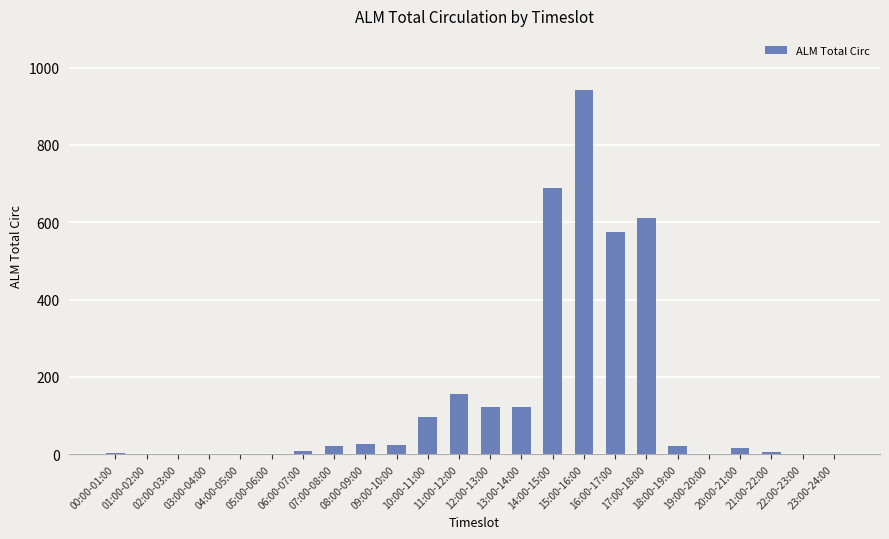

What is the change in value from 03:00-04:00 to 15:00-16:00?

+941